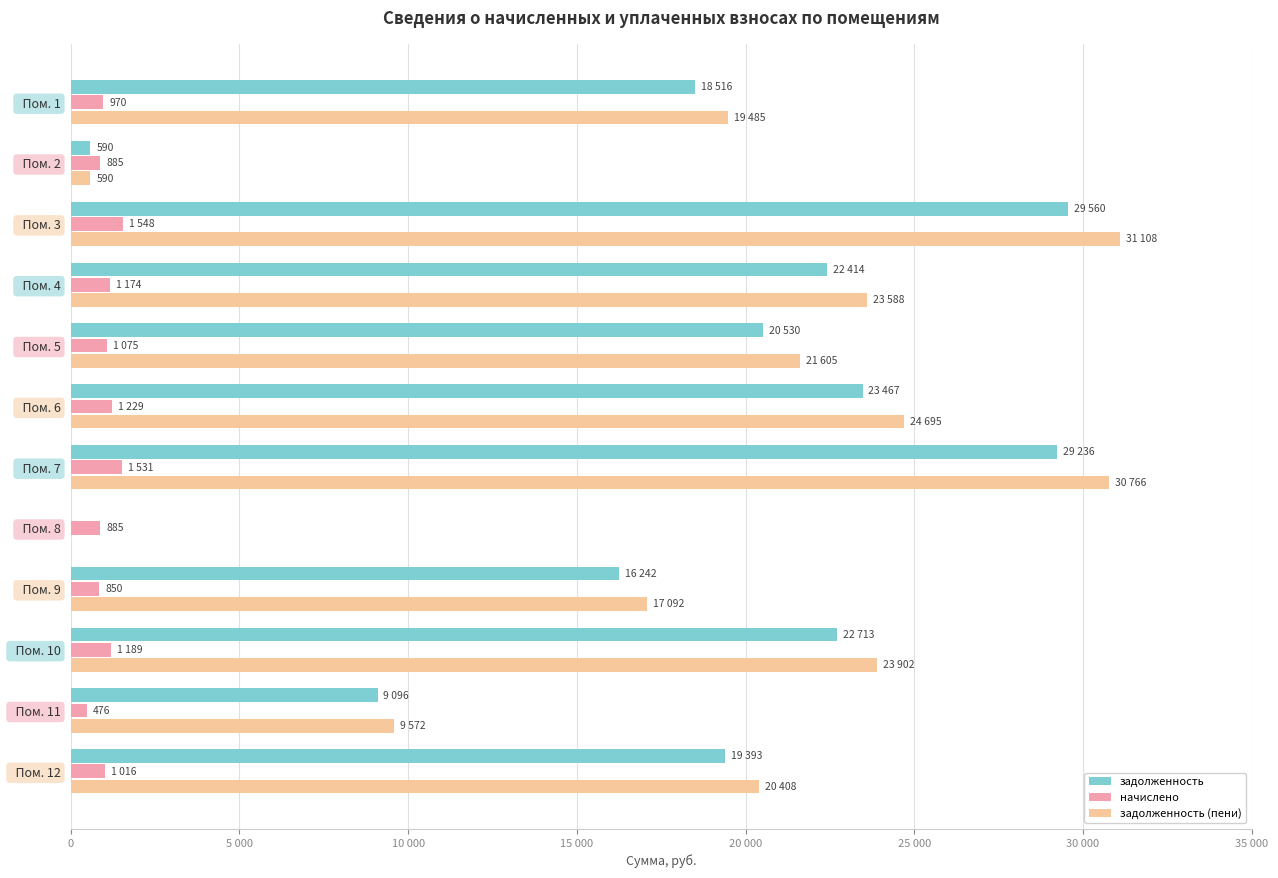

What is the maximum value shown in the chart?

31108.3